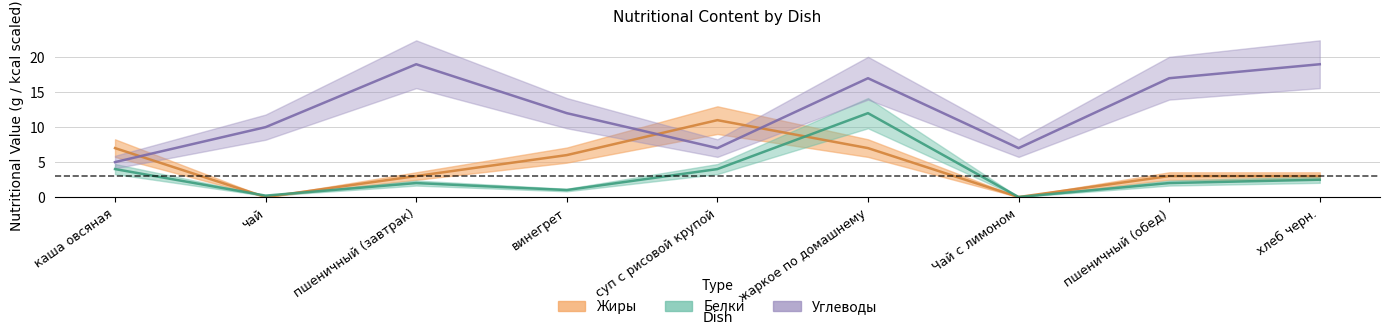

What is the difference between the highest and lowest values at чай?

10.0